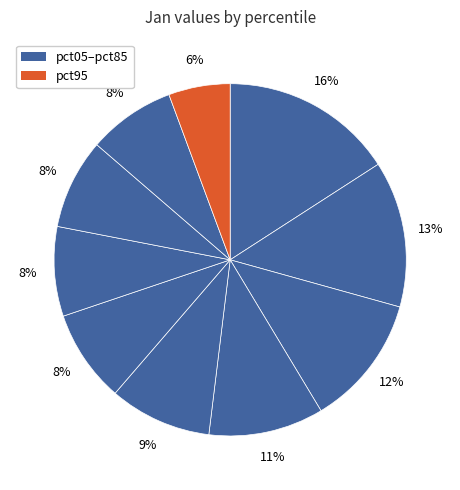

Does any single category account for the majority?

No